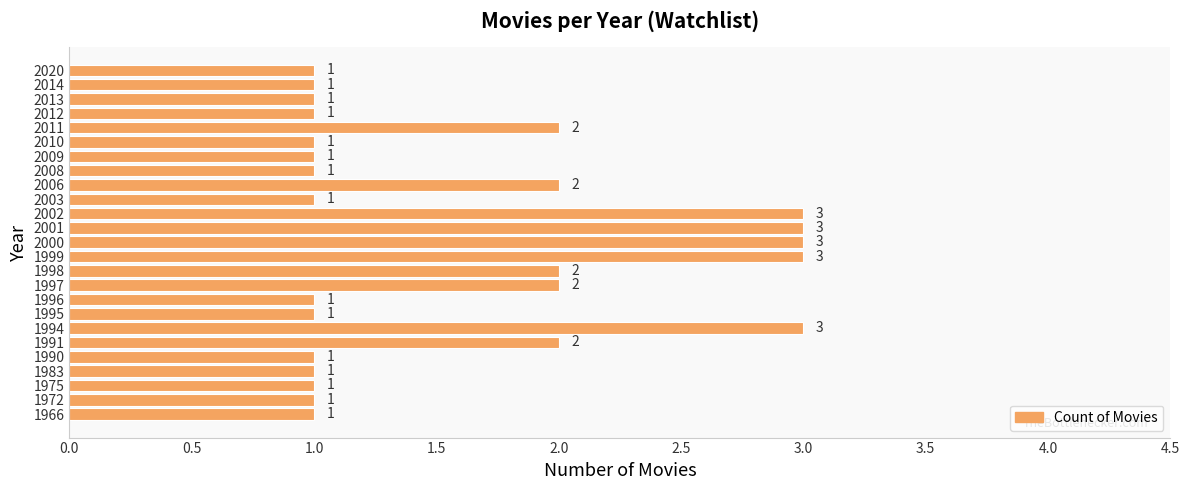

Is it true that the value at 1999 is 3?

True